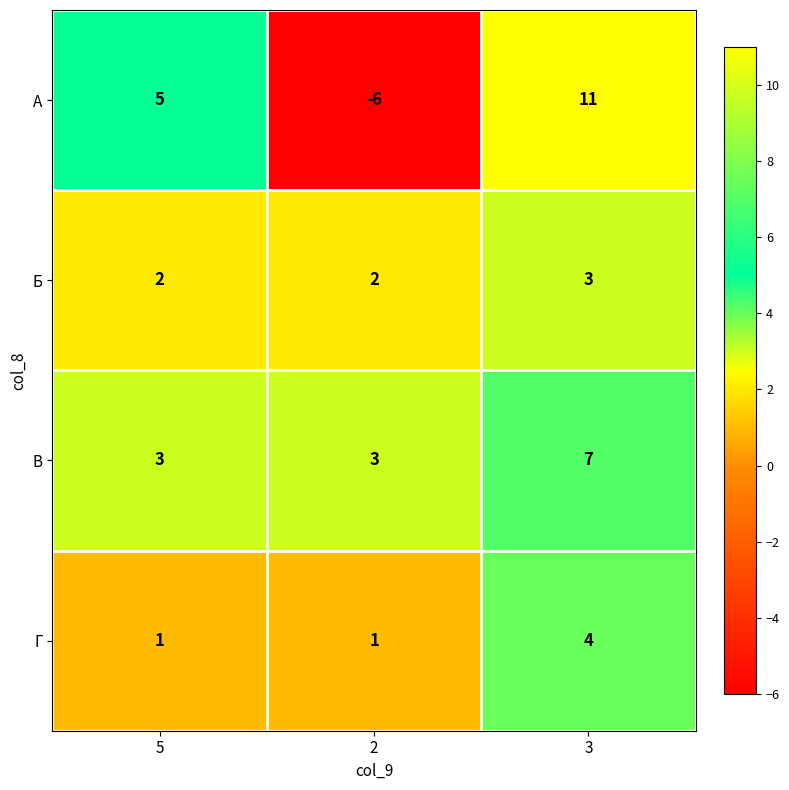

The value of В at 3 is 11. True or false?

False